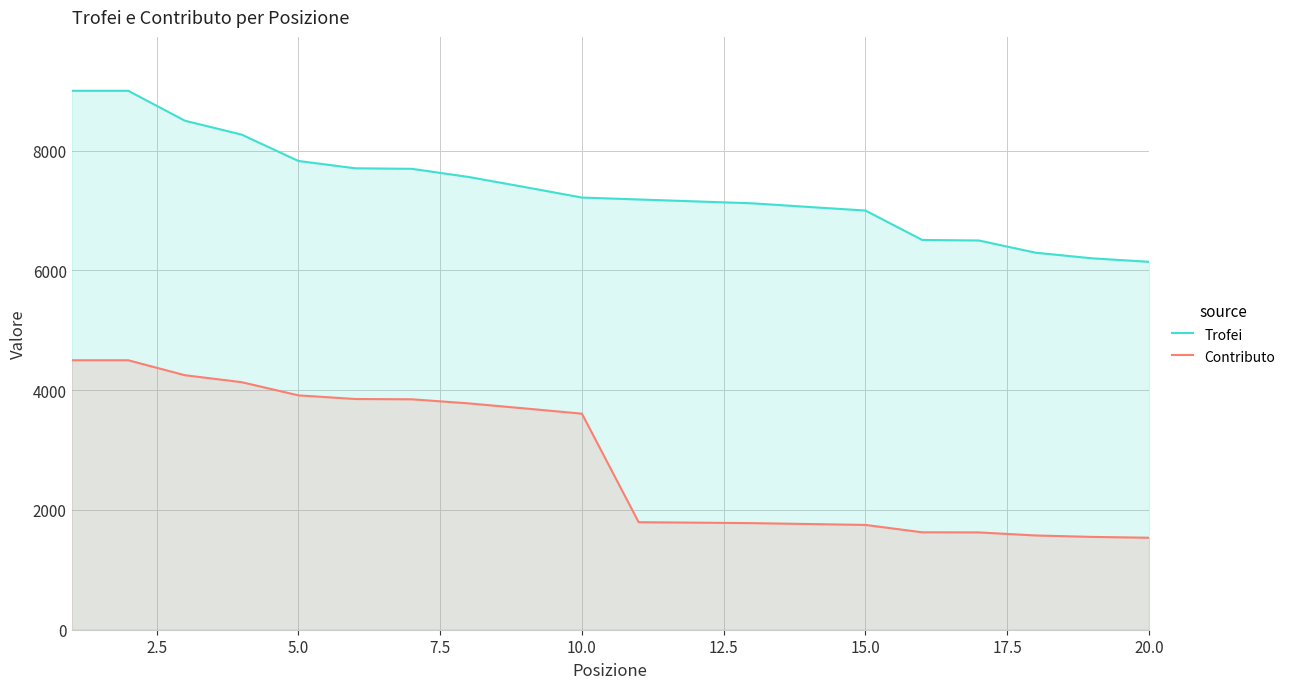

Rank the series by their average value, from lowest to highest.

Contributo, Trofei